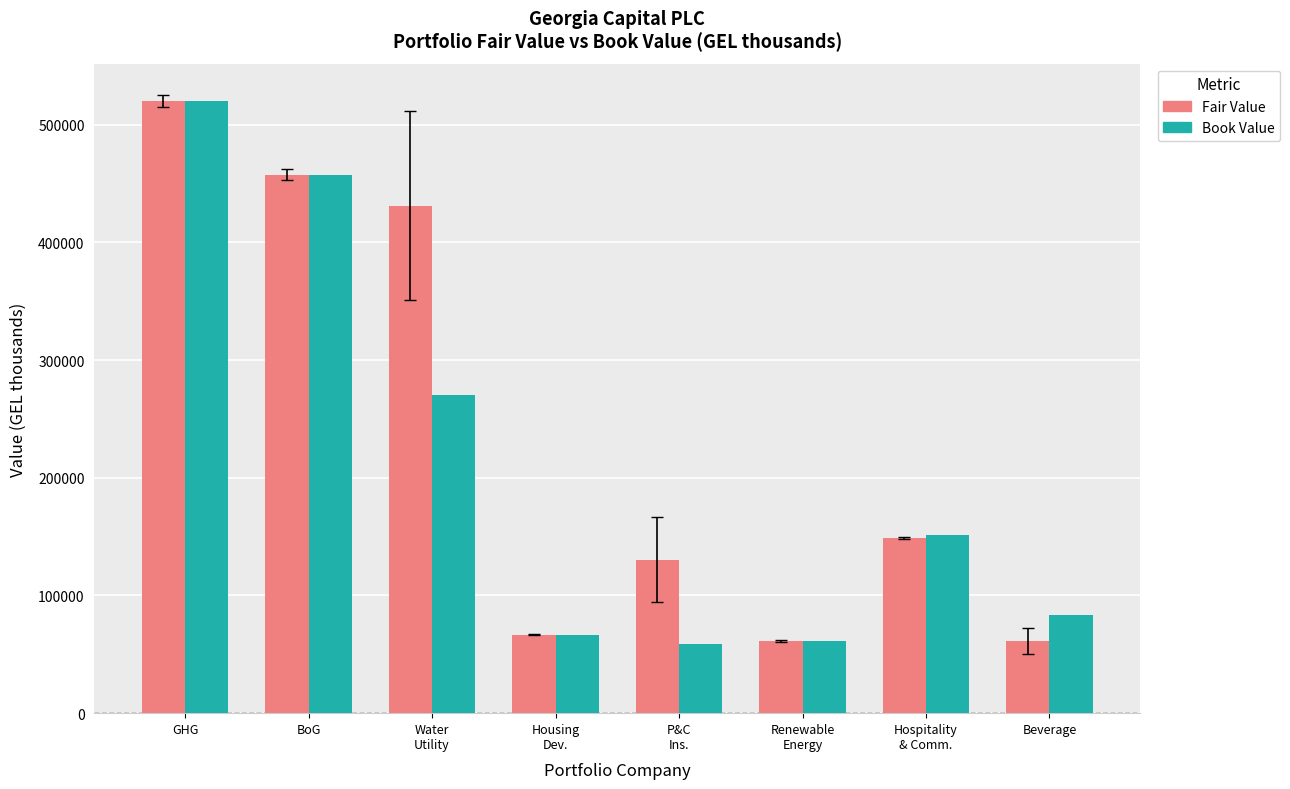

What are all the series names shown in the legend?

Fair Value, Book Value